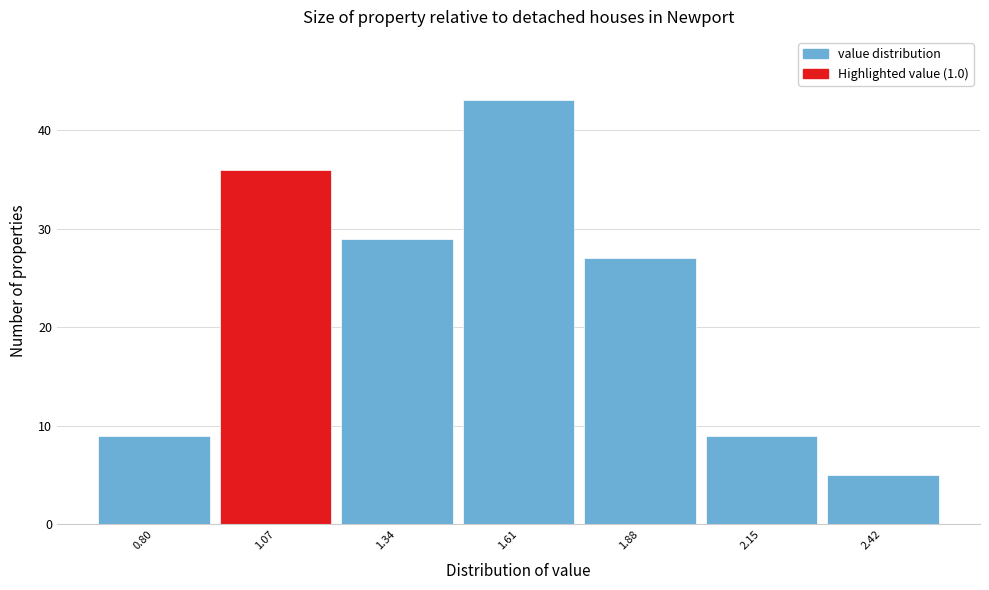

How tall is the bar that spans 2.015 to 2.285 on the x-axis? Neither the bar edges nor the heights are printed on the chart, so give them approximately, as read against the axes.

9